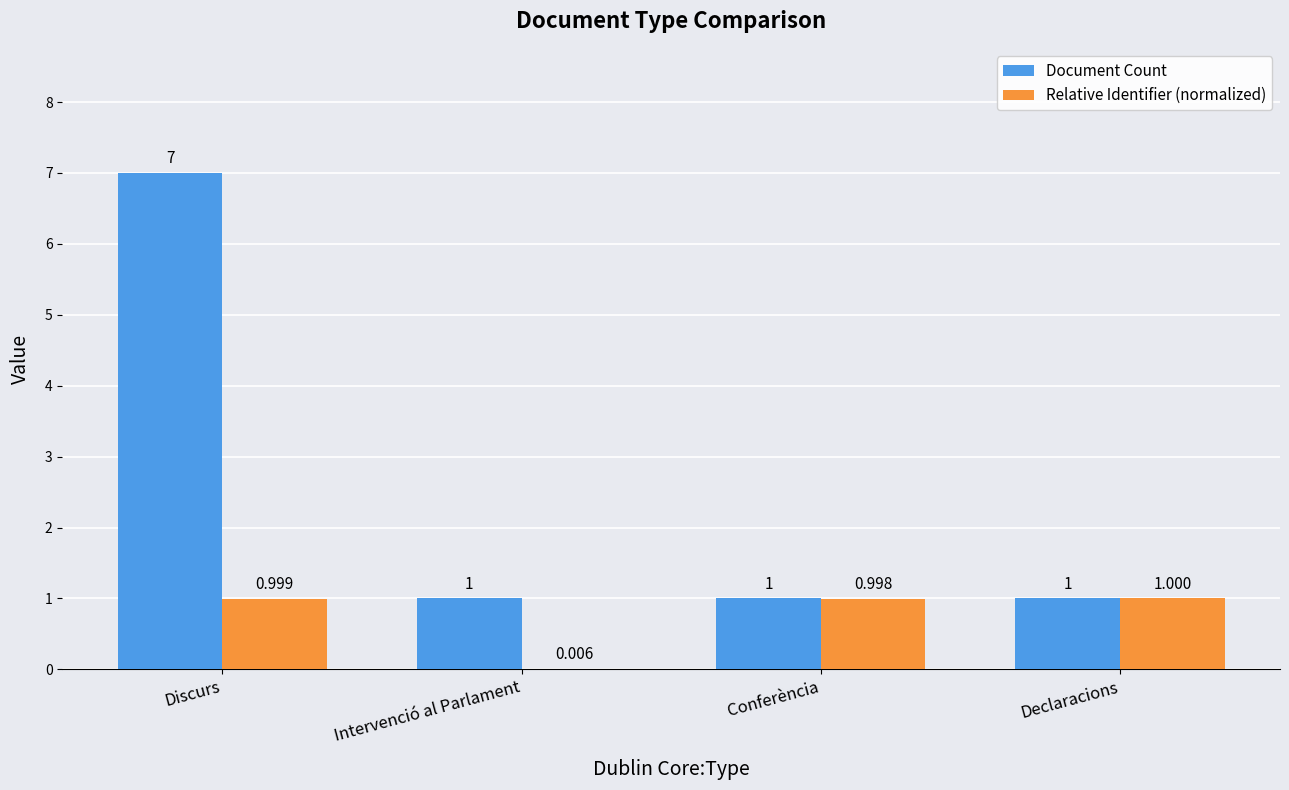

What is the sum of all Relative Identifier (normalized) values?

3.0